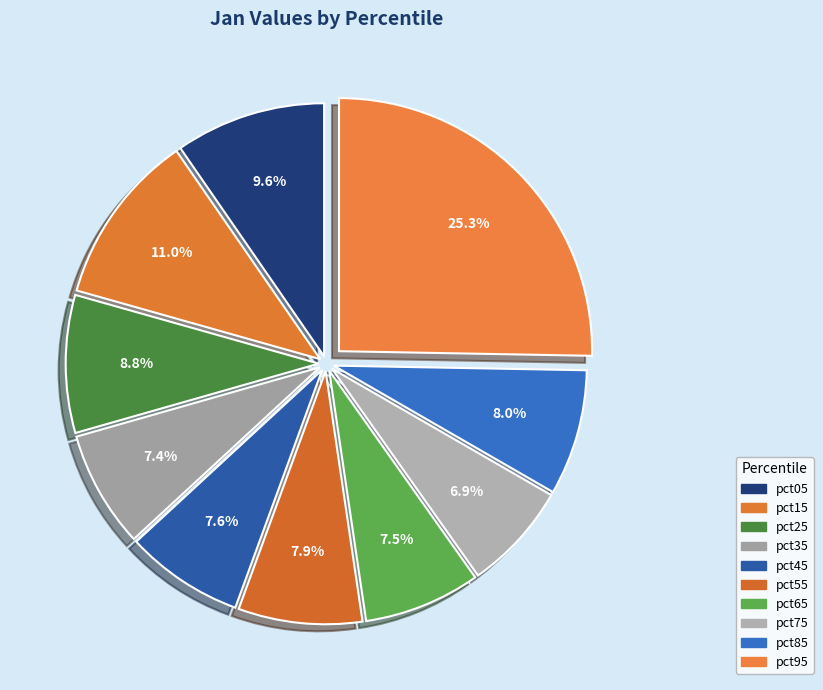

Between pct95 and pct65, which is larger?

pct95